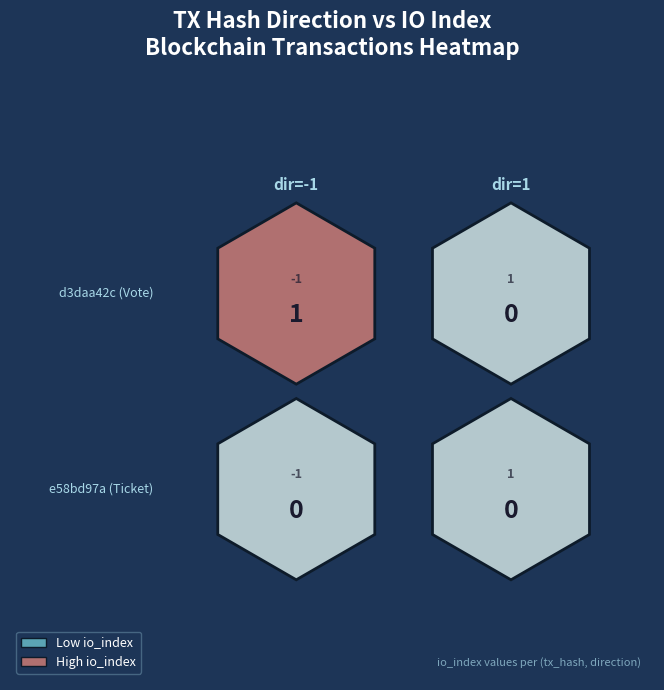

Reading left to right, transcribe all the data shown in this chart.

d3daa42c: -1=1	1=0
e58bd97a: -1=0	1=0